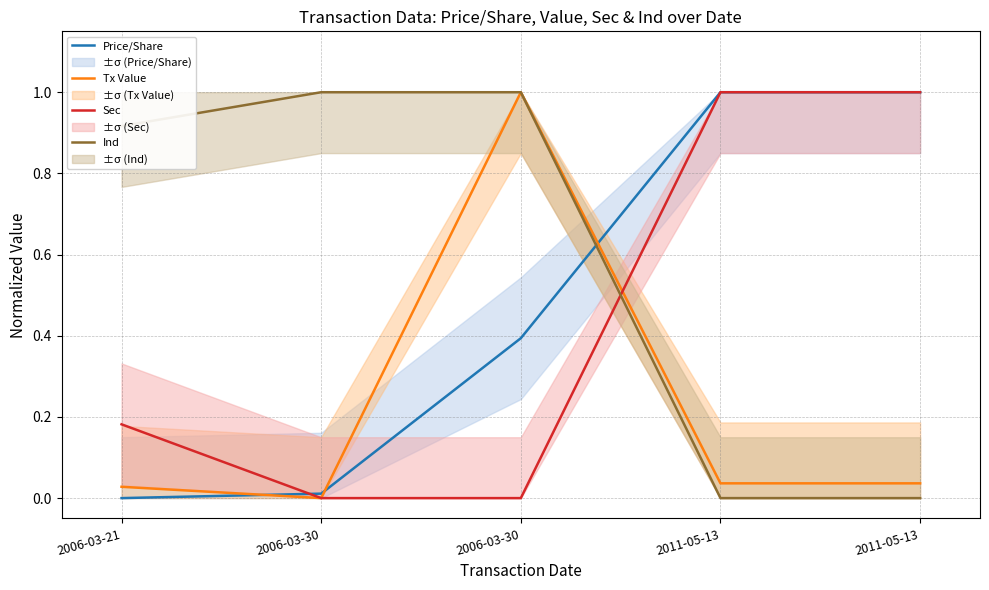

What is the label of the 2nd point from the left?

2006-03-30